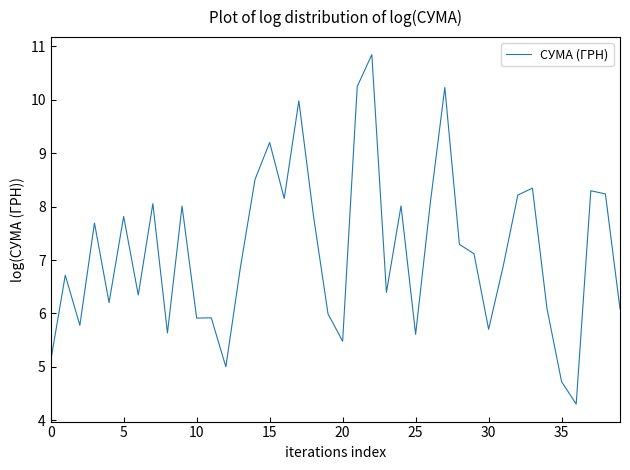

What is the minimum value shown in the chart?

4.3